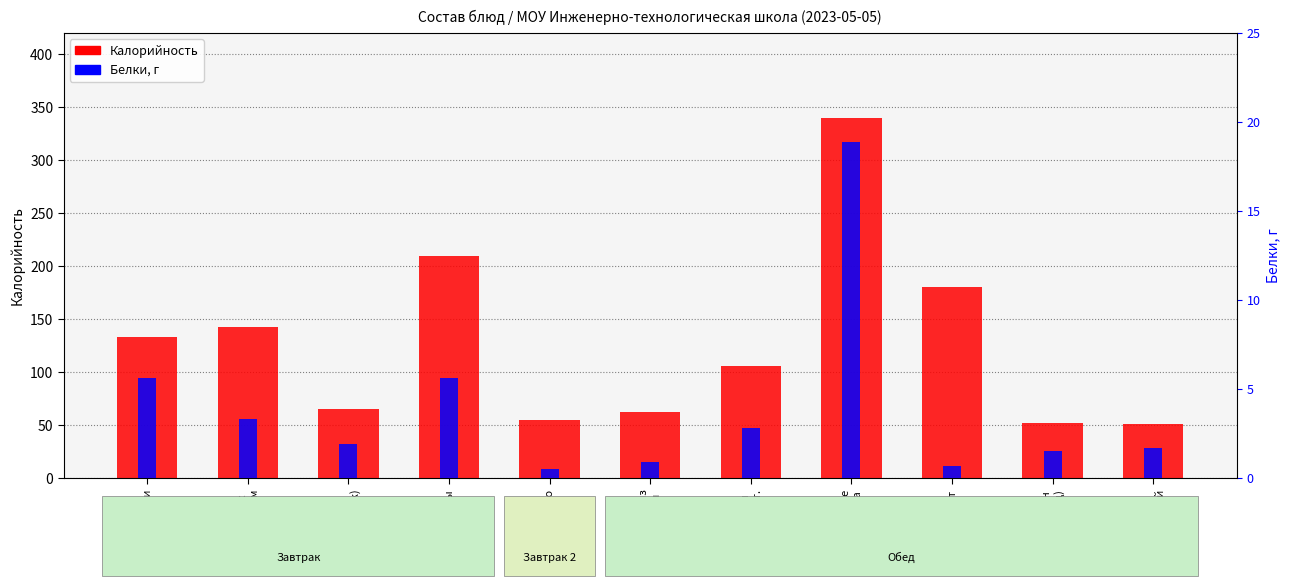

Between Батон
(обед) and Хлеб
ржаной, which series saw the biggest shift?

Калорийность